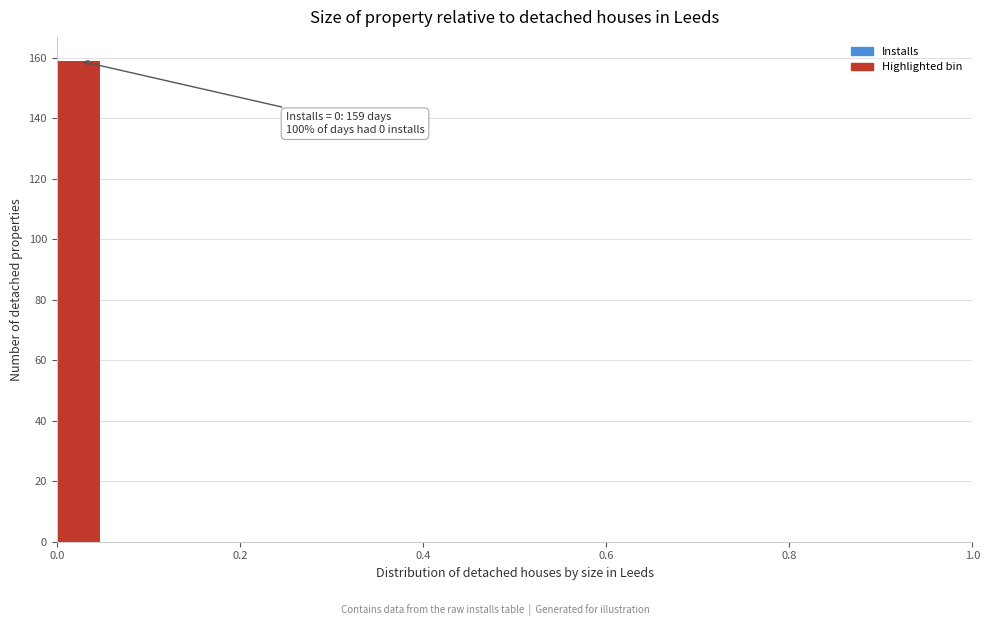

Around what value on the x-axis is the tallest bar? Give the approximate position of its centre, as read against the axis.

0.02